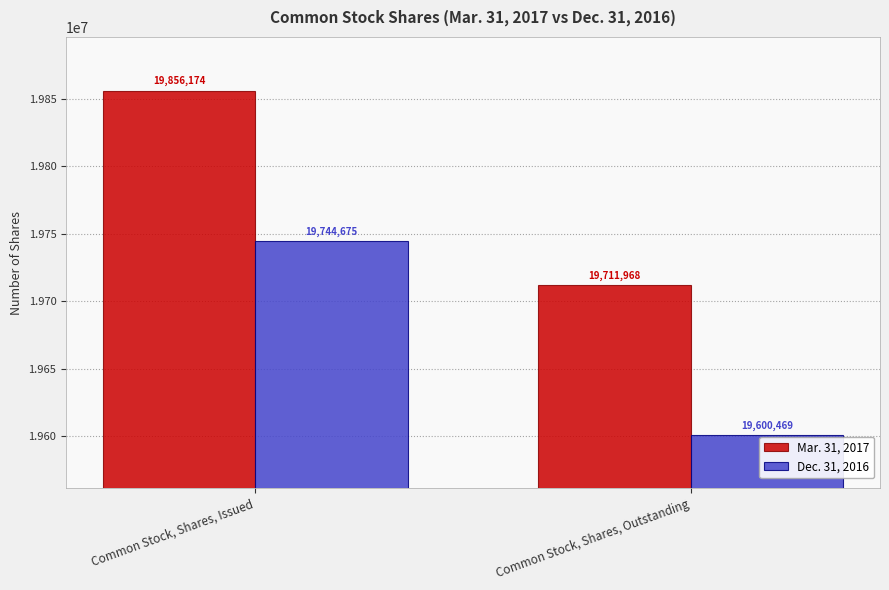

What is the difference between the Mar. 31, 2017 values at Common Stock, Shares, Outstanding and Common Stock, Shares, Issued?

144206